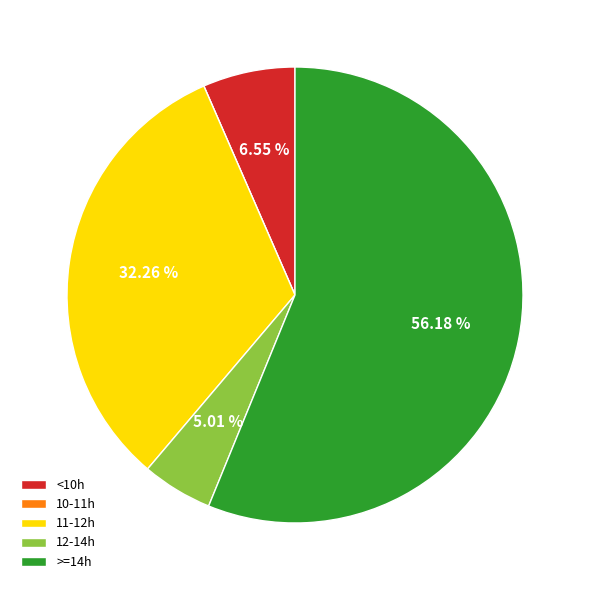

To the nearest percent, what is the average slice percentage?

20%